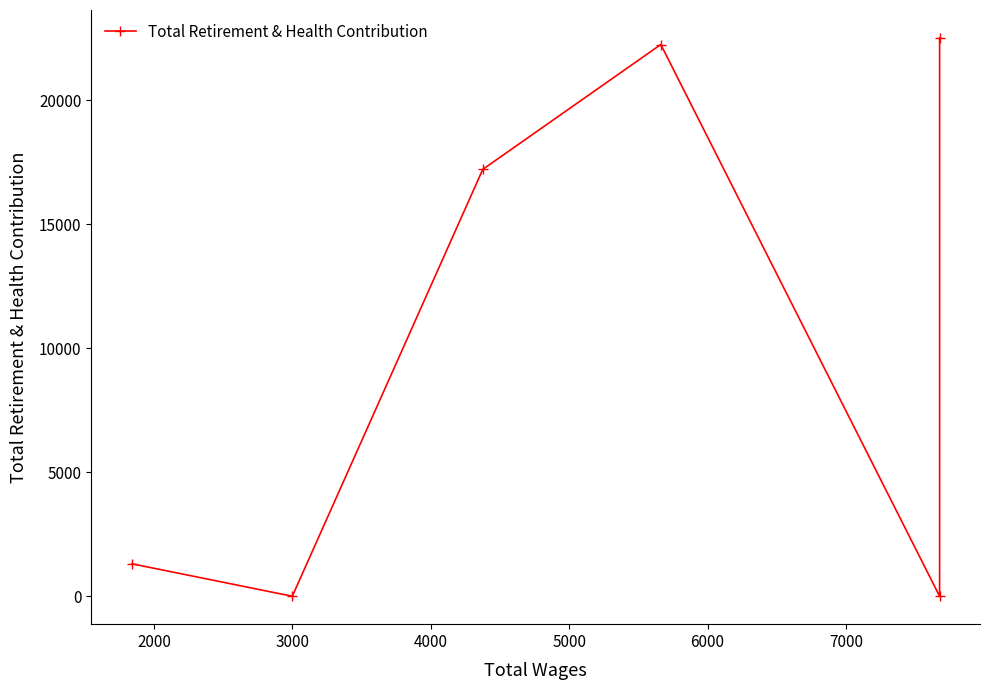

True or false: there are more than 0 points higher than both neighbors.

True